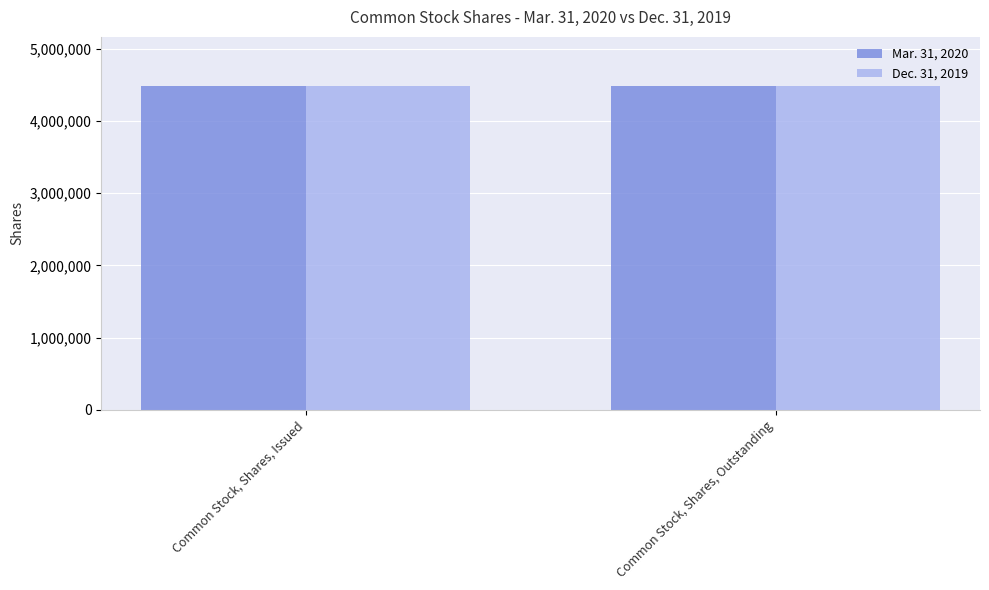

Does the chart contain any negative values?

No